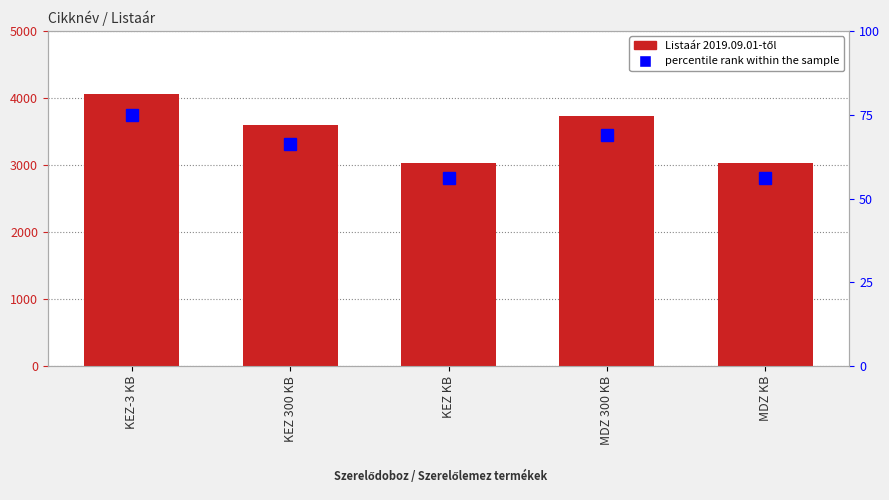

What are all the series names shown in the legend?

Listaár 2019.09.01-től, percentile rank within the sample